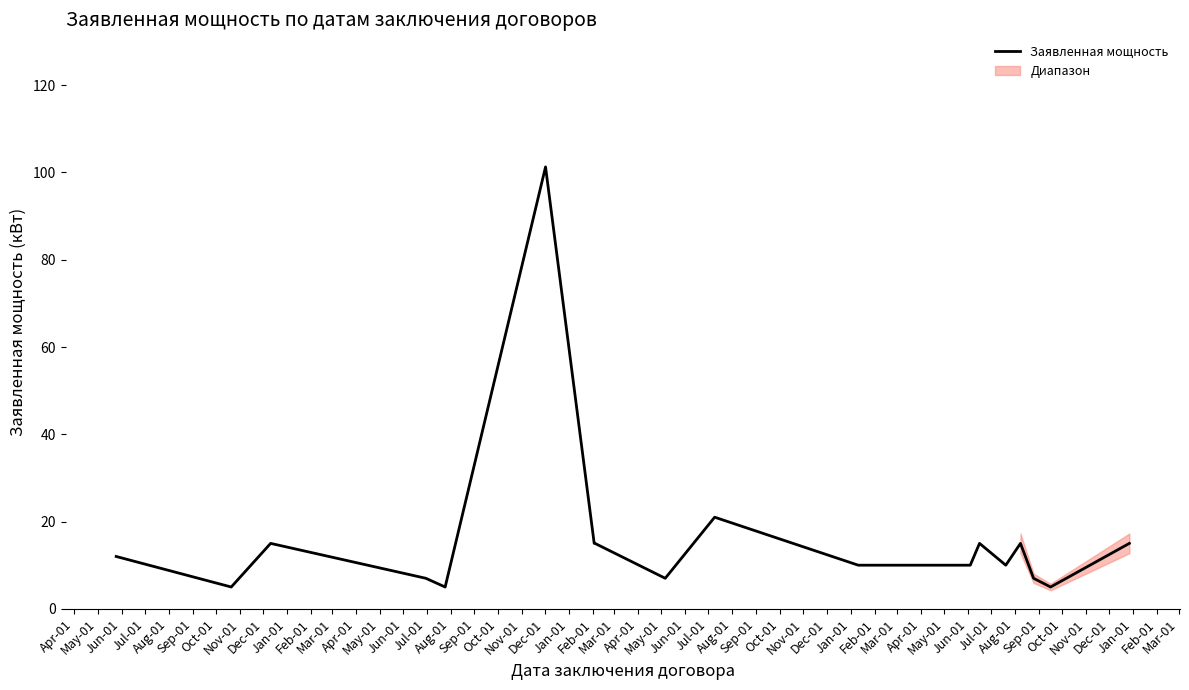

How many data points are less than 10?

7